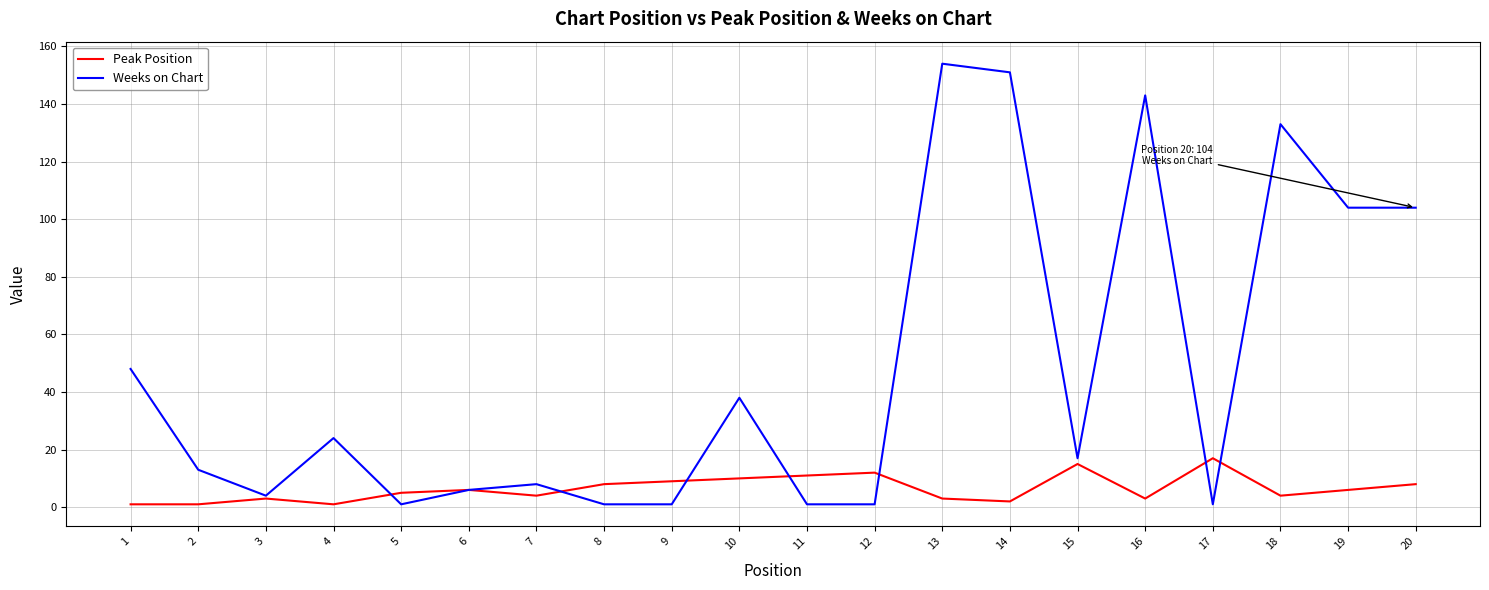

Between 2 and 15, which series saw the biggest shift?

Peak Position